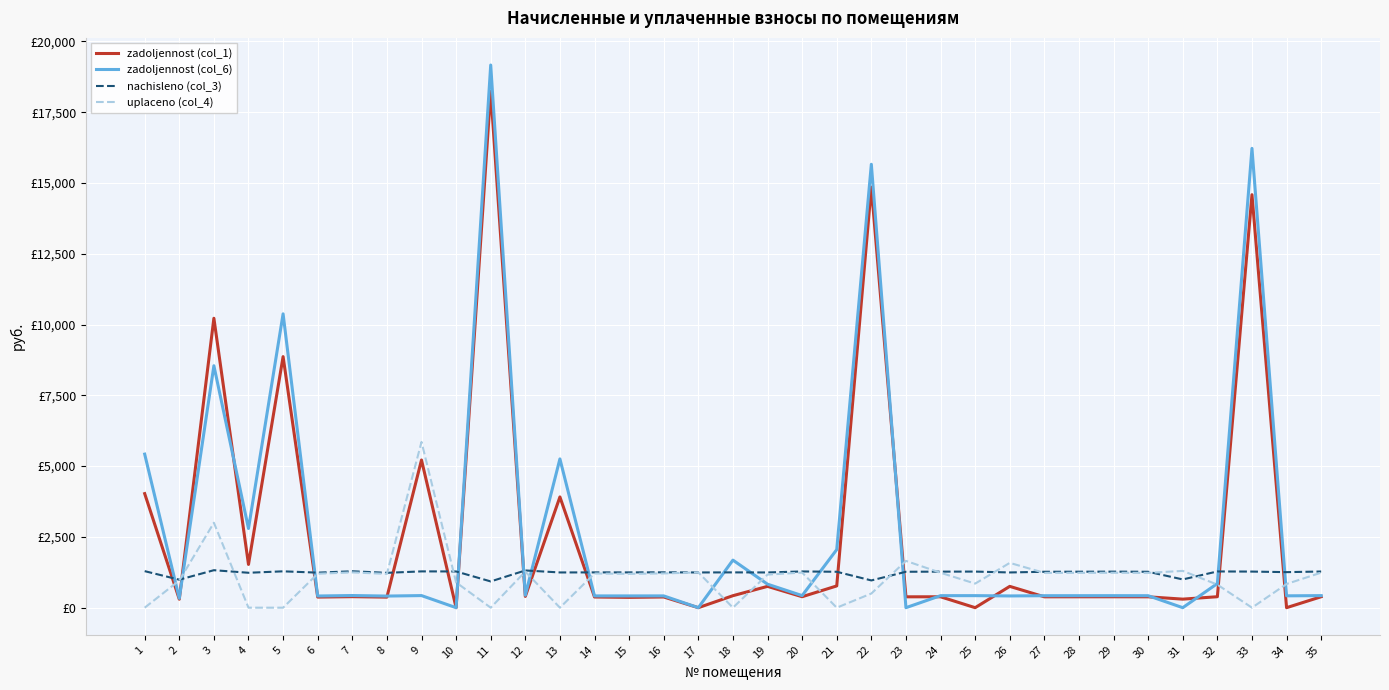

True or false: zadoljennost (col_1) has more than 1 points higher than both neighbors.

True